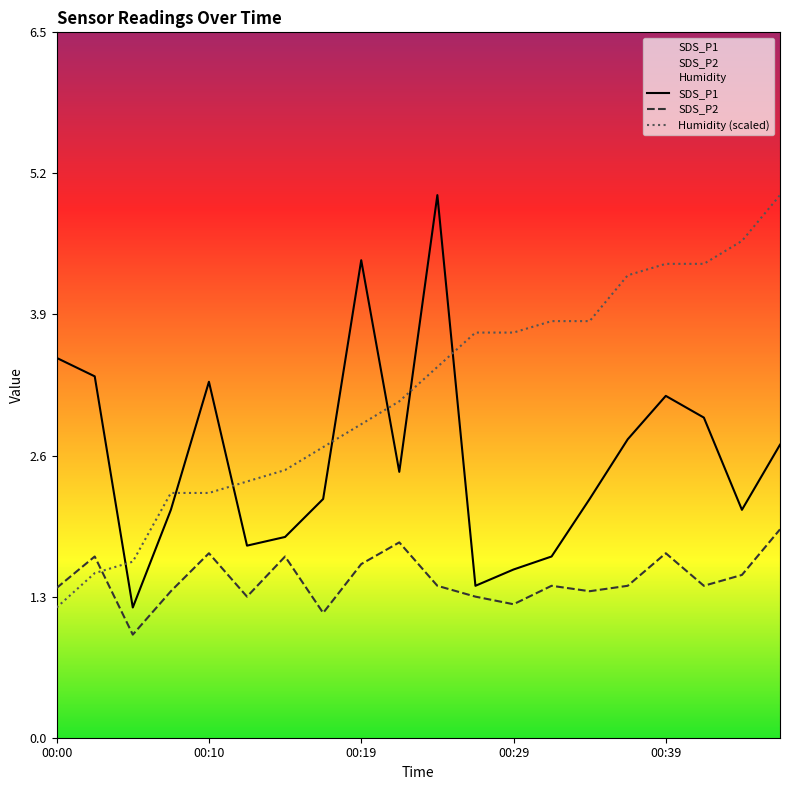

After their last crossing, which series has the higher values: SDS_P1 or Humidity (scaled)?

Humidity (scaled)